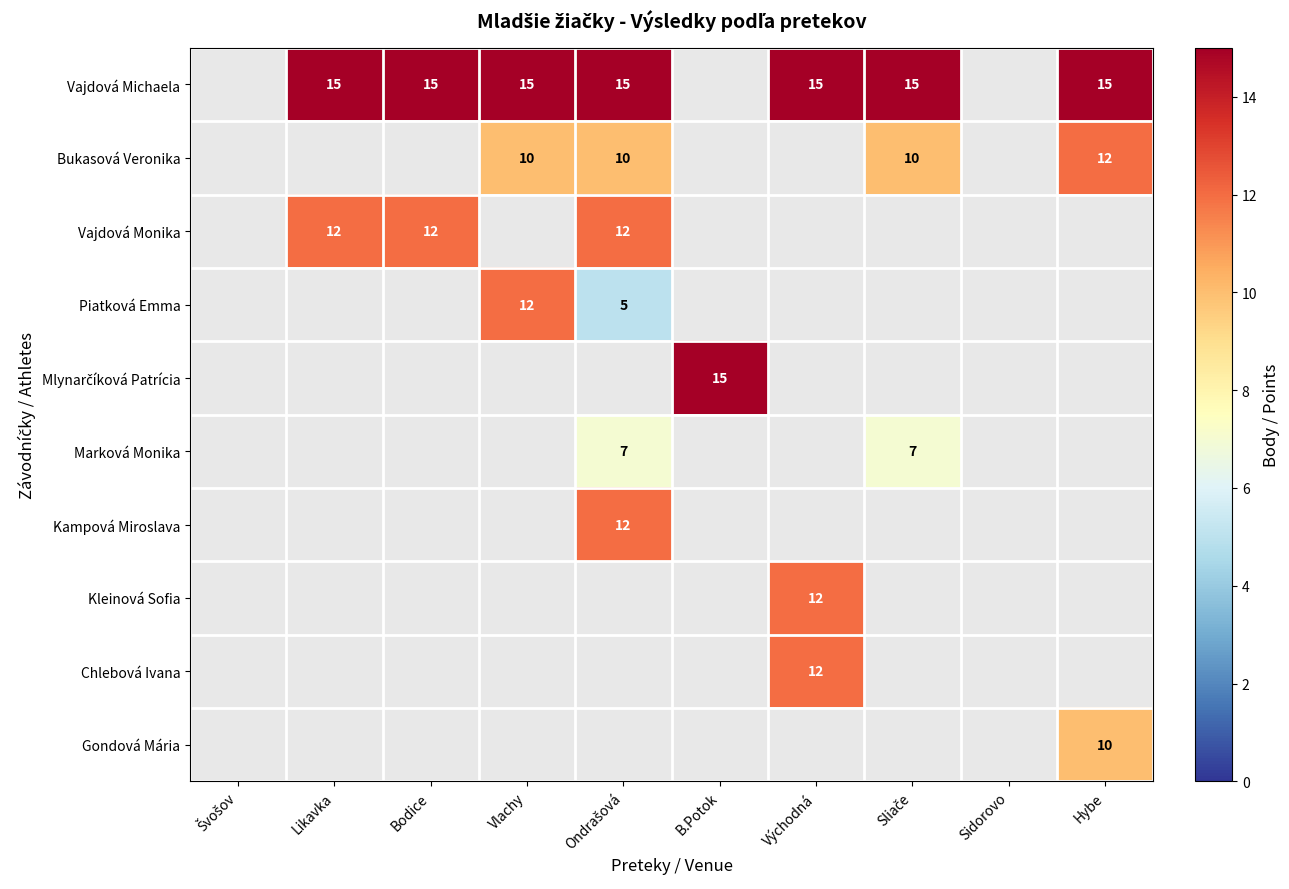

Is it true that Vajdová Michaela equals 15 at Východná?

True